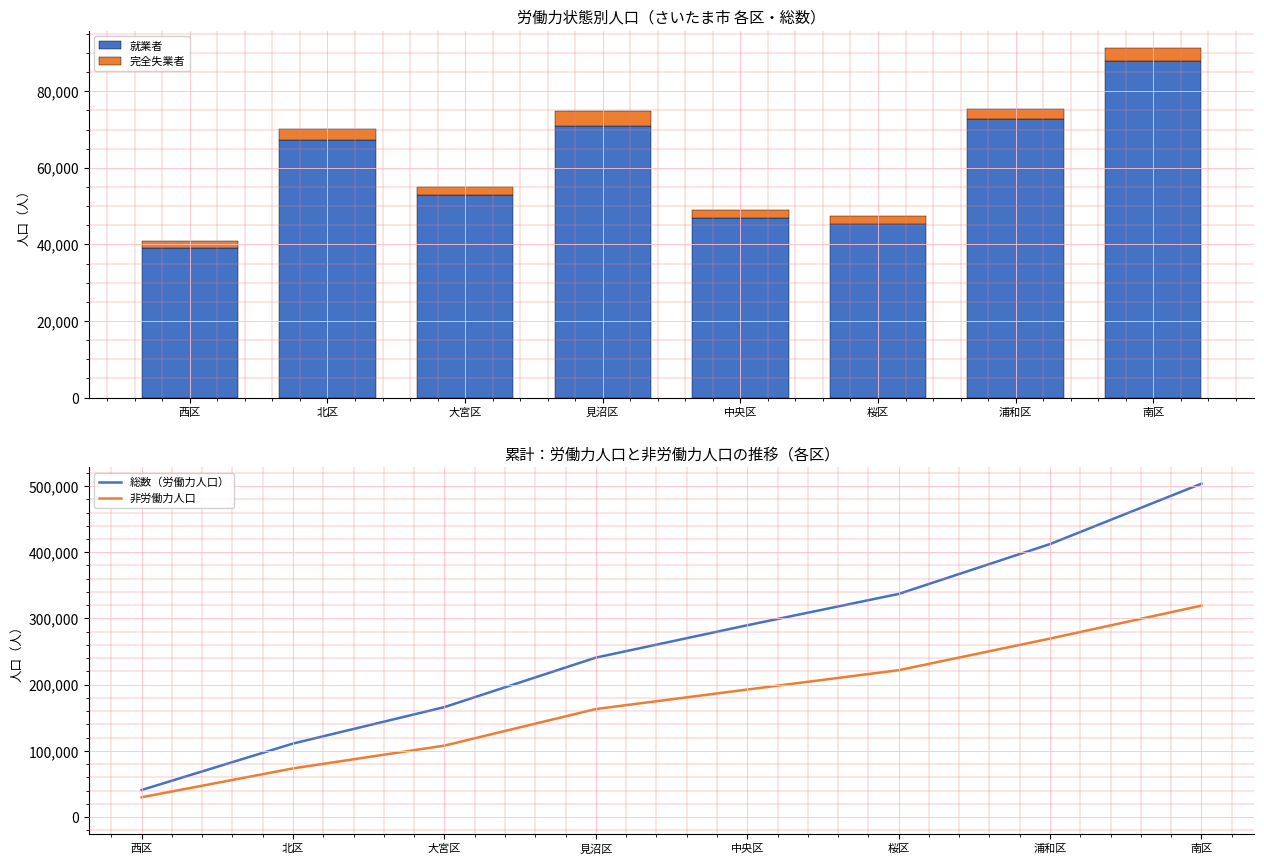

Reading left to right, extract all data points from this chart.

就業者: 西区=39172	北区=67301	大宮区=52919	見沼区=71006	中央区=47015	桜区=45319	浦和区=72831	南区=87896
完全失業者: 西区=1739	北区=2872	大宮区=2109	見沼区=3731	中央区=1852	桜区=2010	浦和区=2491	南区=3304
総数（労働力人口）: 西区=40911	北区=111084	大宮区=166112	見沼区=240849	中央区=289716	桜区=337045	浦和区=412367	南区=503567
非労働力人口: 西区=29946	北区=73534	大宮区=107968	見沼区=163180	中央区=192599	桜区=221857	浦和区=269611	南区=319379